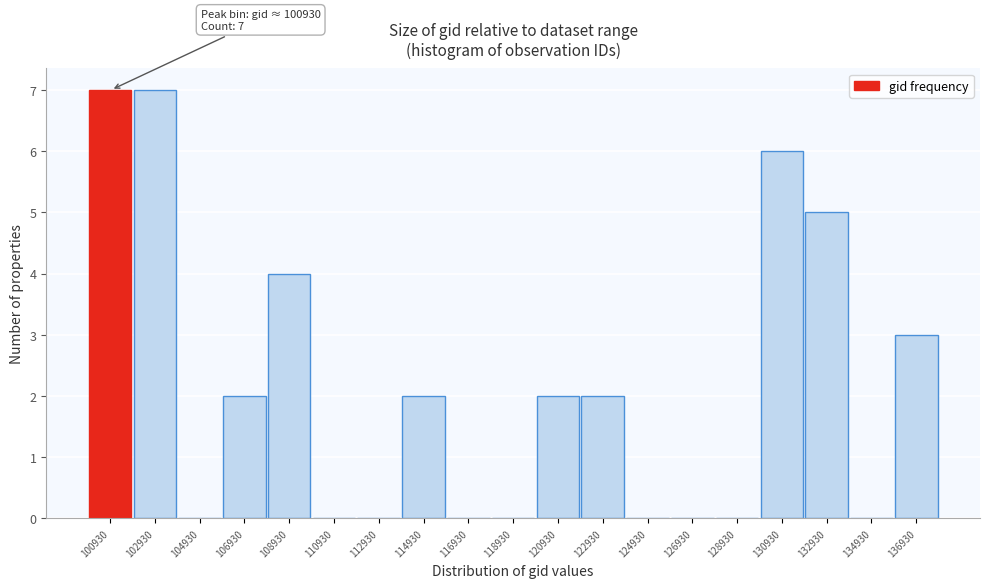

Reading left to right, what are all the values shown in this chart?

100930=7	102930=7	104930=0	106930=2	108930=4	110930=0	112930=0	114930=2	116930=0	118930=0	120930=2	122930=2	124930=0	126930=0	128930=0	130930=6	132930=5	134930=0	136930=3